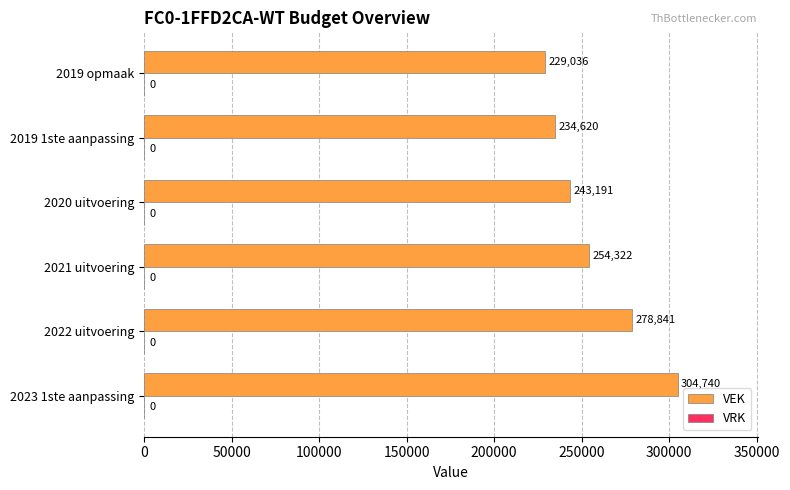

Between 2021 uitvoering and 2019 opmaak, which is larger?

2021 uitvoering